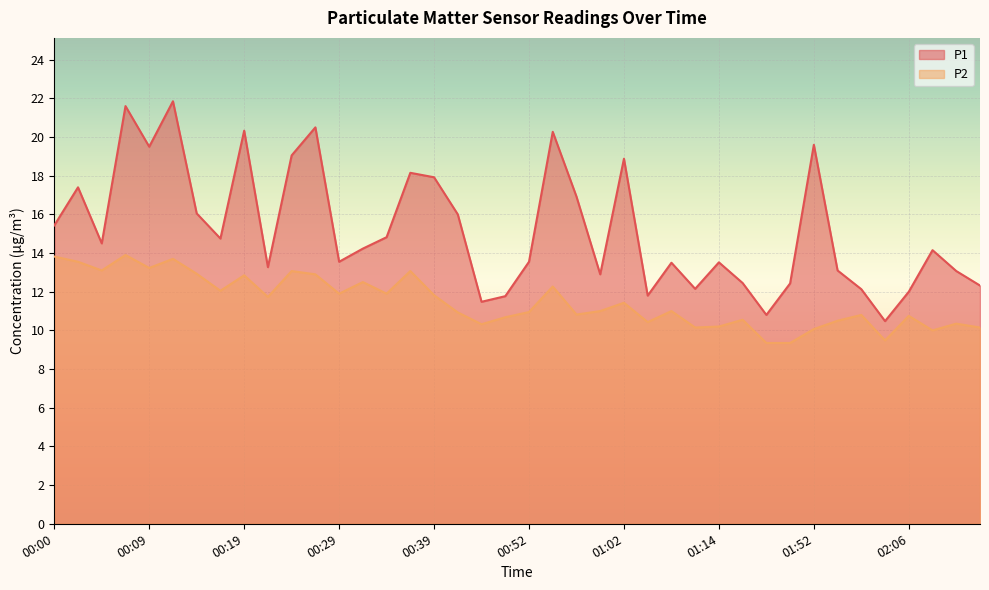

What is the difference between the P1 values at 02:04 and 00:09?

9.0